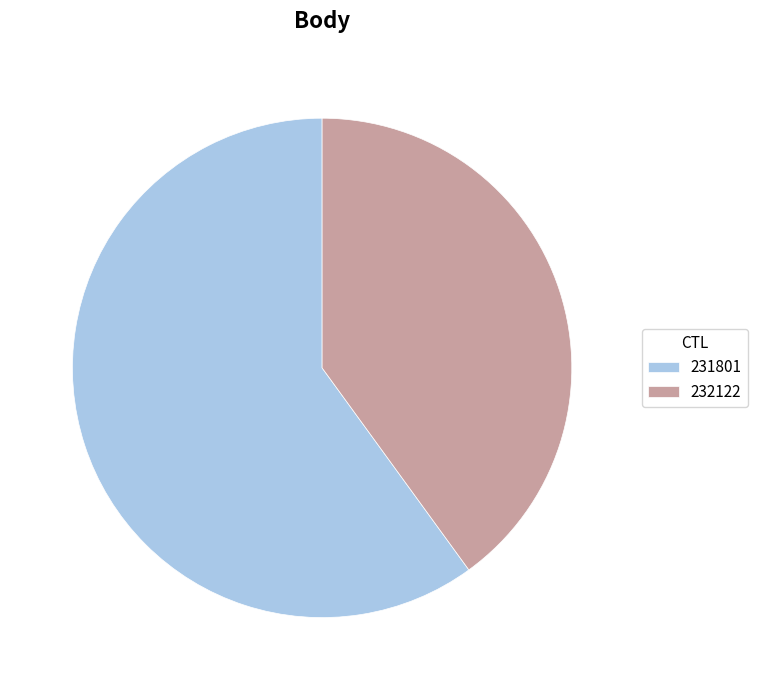

Combined, do 231801 and 232122 account for over 50%?

Yes